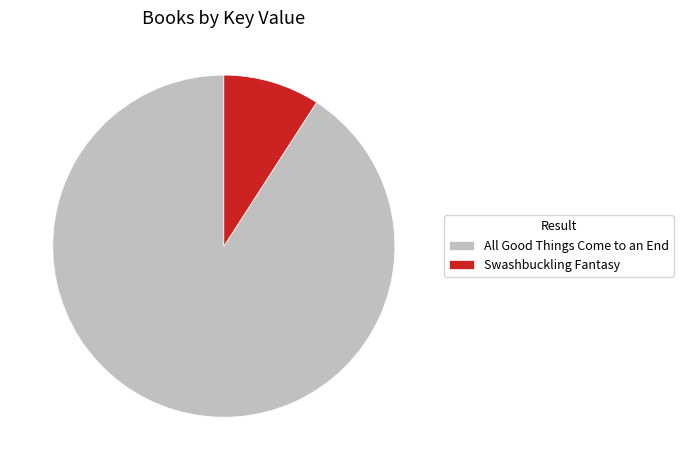

Does any single category account for the majority?

Yes